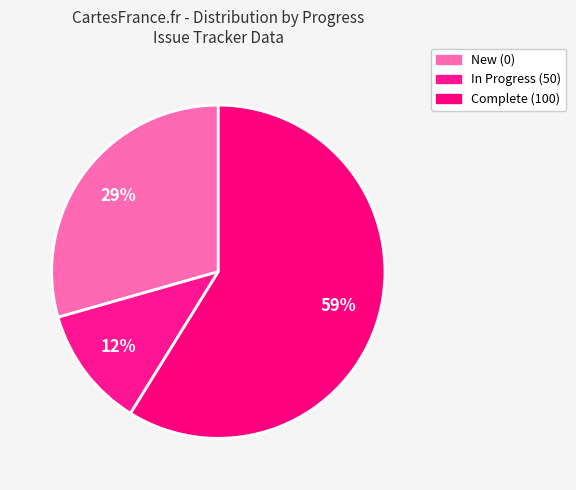

How many slices are in this pie chart?

3